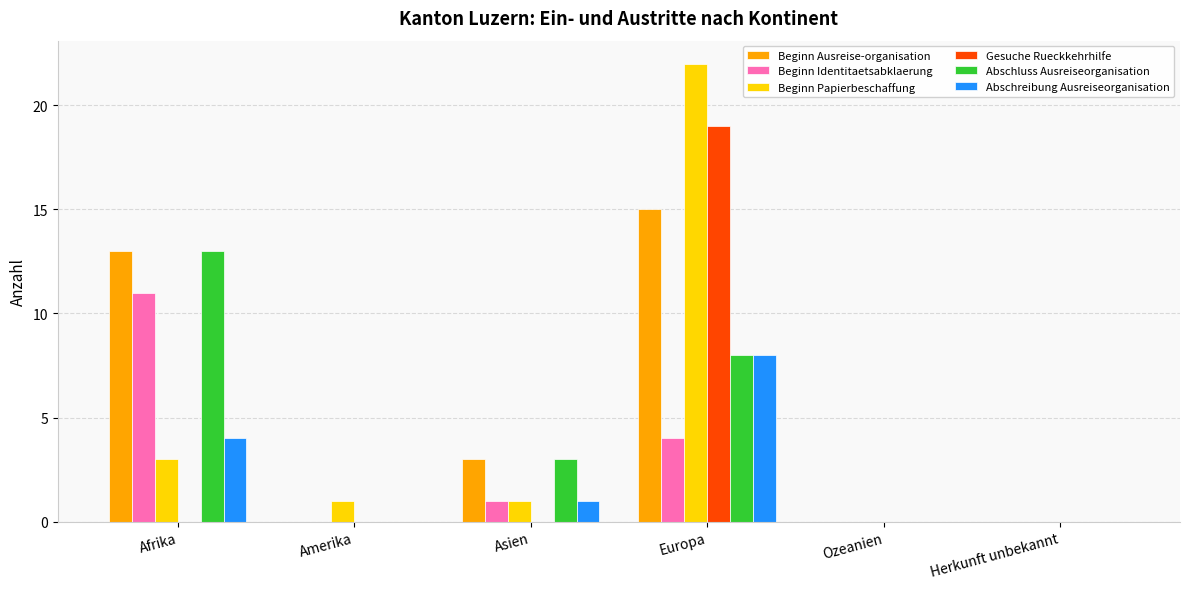

Read the Abschluss Ausreiseorganisation value at Asien.

3